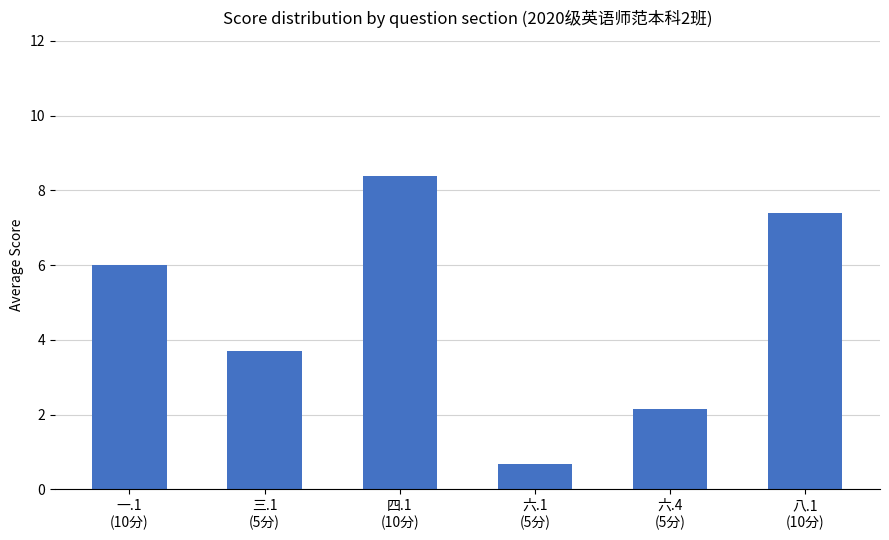

Does the chart contain stacked bars?

No